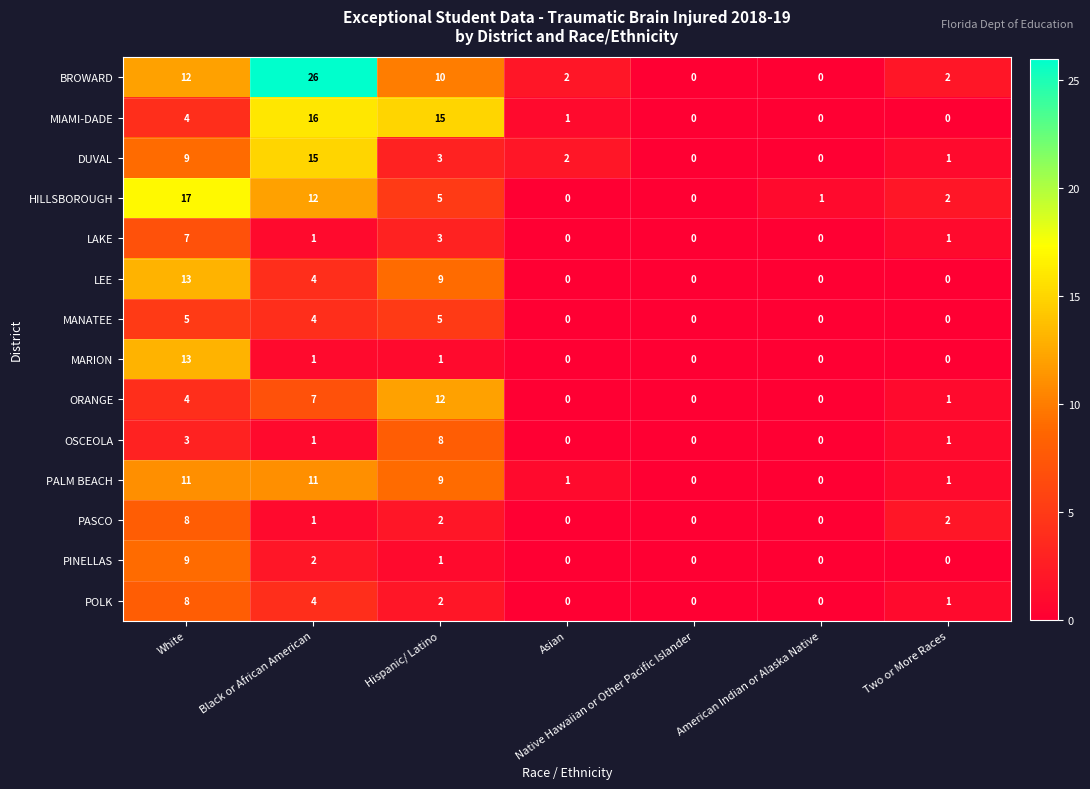

What is the difference between the highest and lowest values at Black or African American?

25